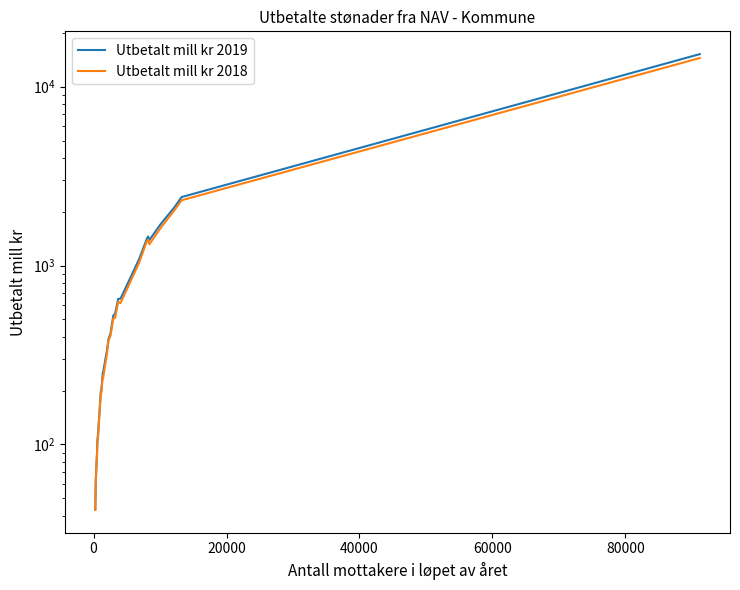

In Utbetalt mill kr 2018, how many points are lower than both neighbors (excluding endpoints)?

4